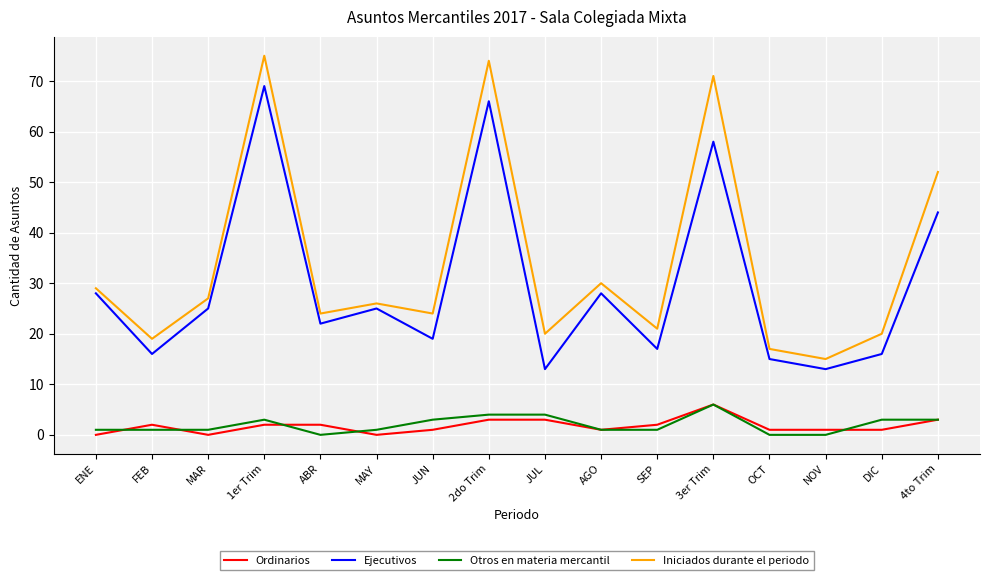

True or false: Ejecutivos and Otros en materia mercantil intersect in this chart.

False